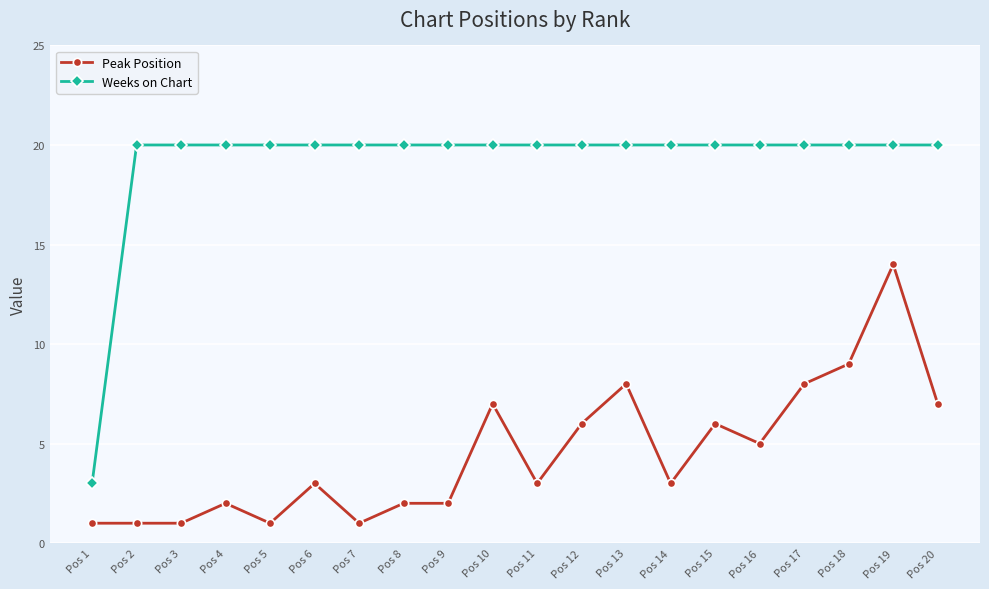

Does the chart display data point markers on the line(s)?

Yes